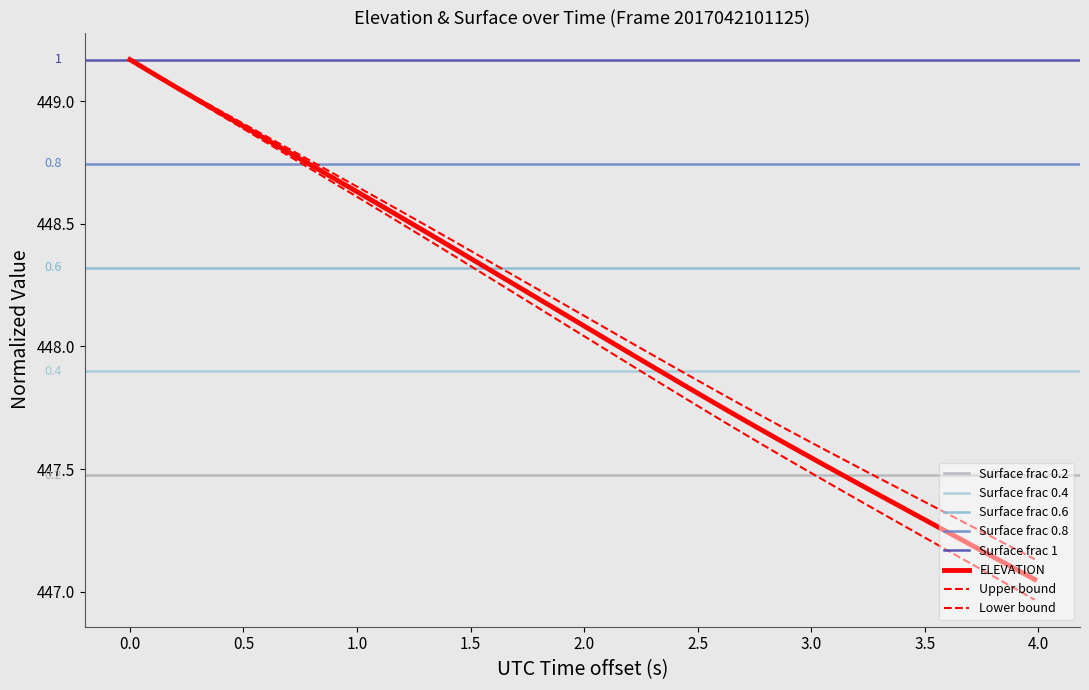

Does the chart have visible grid lines?

No